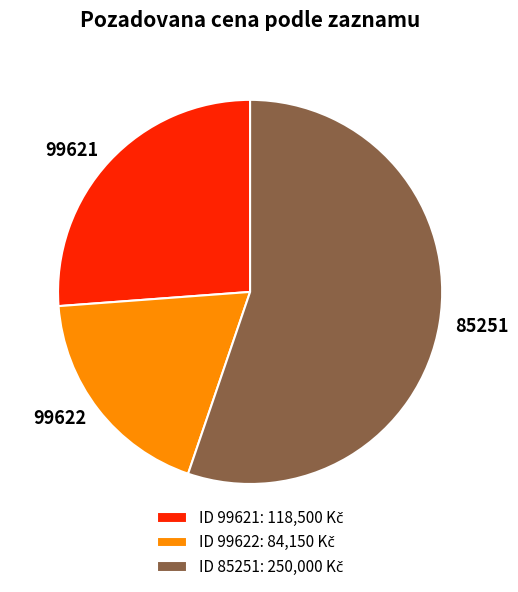

Count the number of slices in the pie.

3